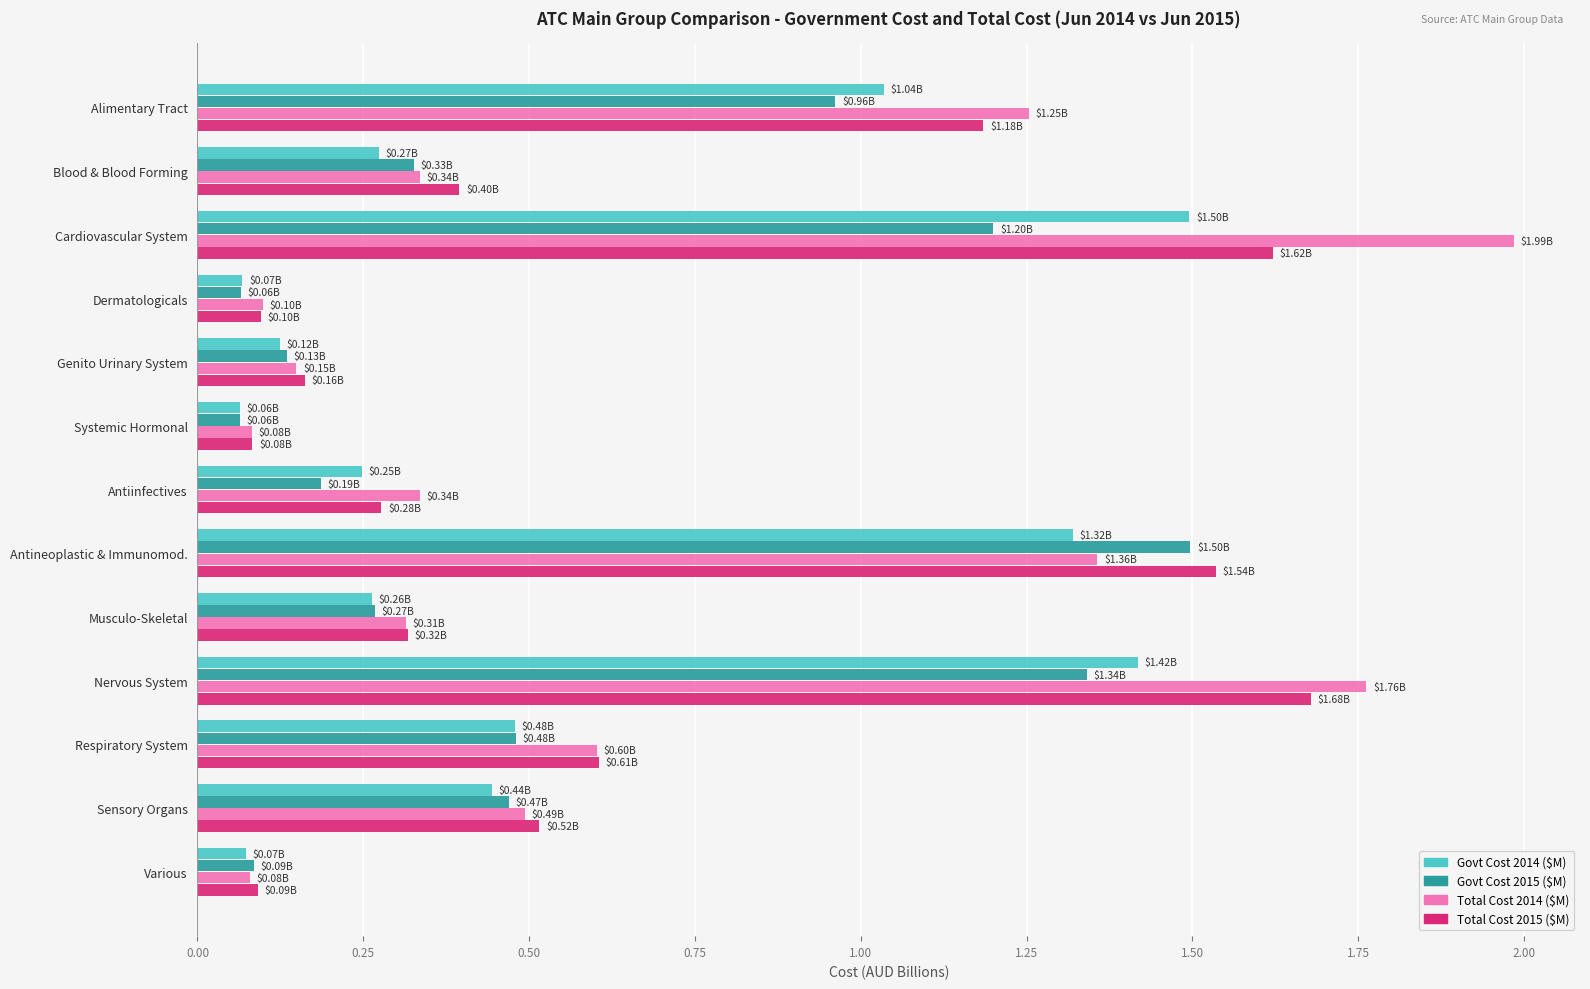

Which series has the largest range (max minus min)?

Total Cost 2014 ($M)